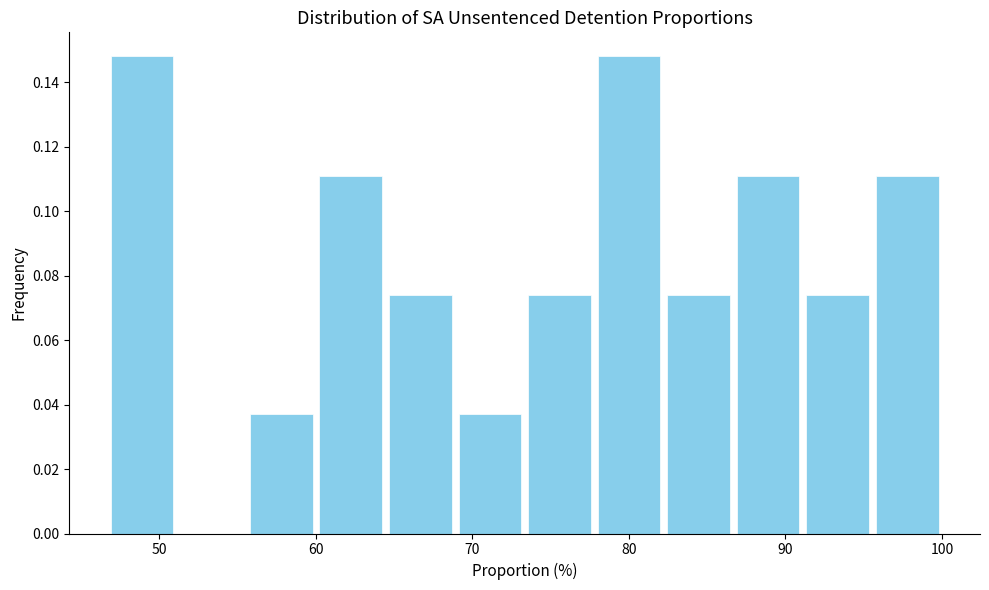

Reading left to right, list every bar in this chart as the range it spans on the x-axis followed by its height. Neither the bar edges nor the heights are printed on the chart, so give them approximately, as read against the axes.

47 to 51: 0.148
51 to 56: 0
56 to 60: 0.038
60 to 64: 0.112
64 to 69: 0.074
69 to 73: 0.038
73 to 78: 0.074
78 to 82: 0.148
82 to 87: 0.074
87 to 91: 0.112
91 to 96: 0.074
96 to 100: 0.112